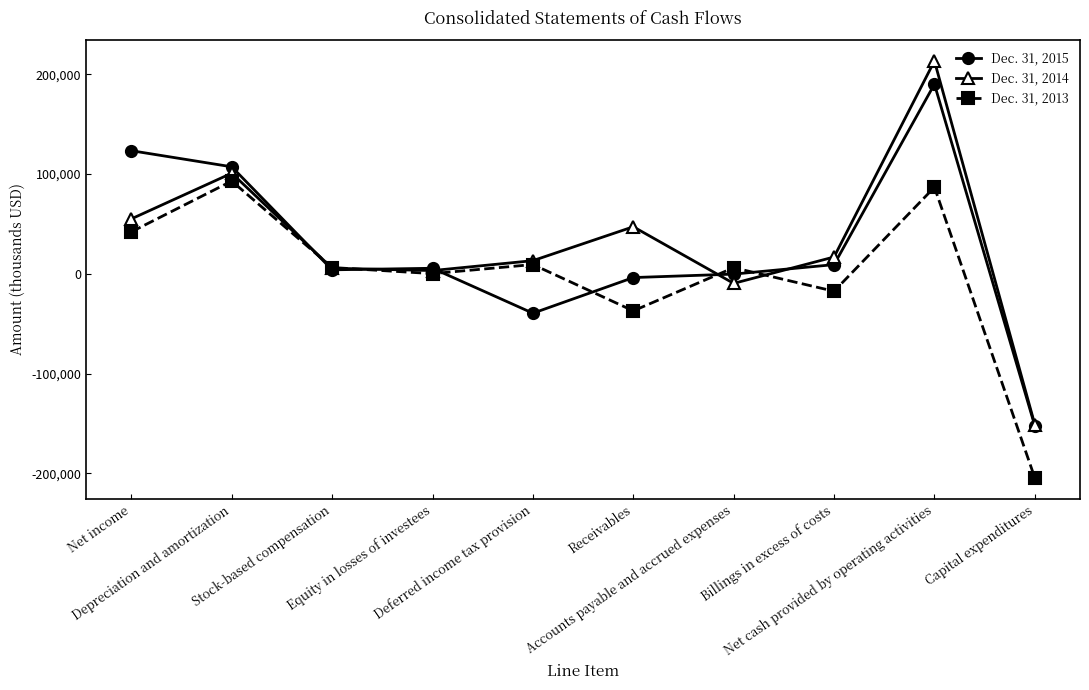

Rank the series by their average value, from lowest to highest.

Dec. 31, 2013, Dec. 31, 2015, Dec. 31, 2014